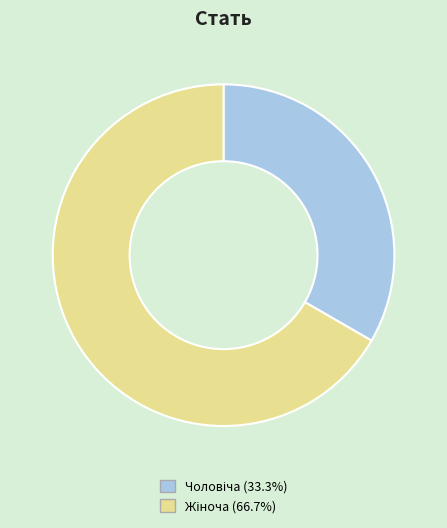

What is the smallest slice in the pie chart?

Чоловіча